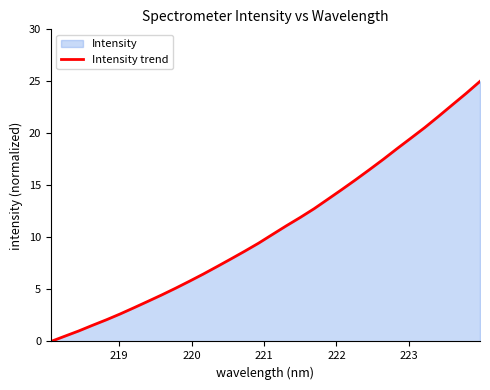

What is the value of the 19th point from the left?

11.9